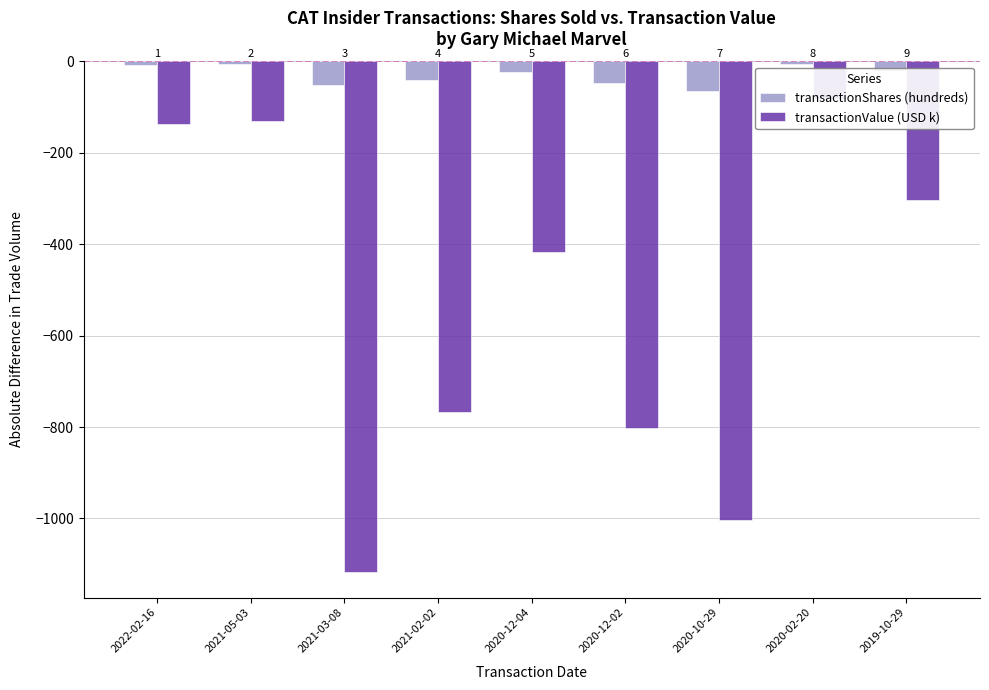

True or false: transactionValue (USD k) has a value of -136.9 at 2022-02-16.

True